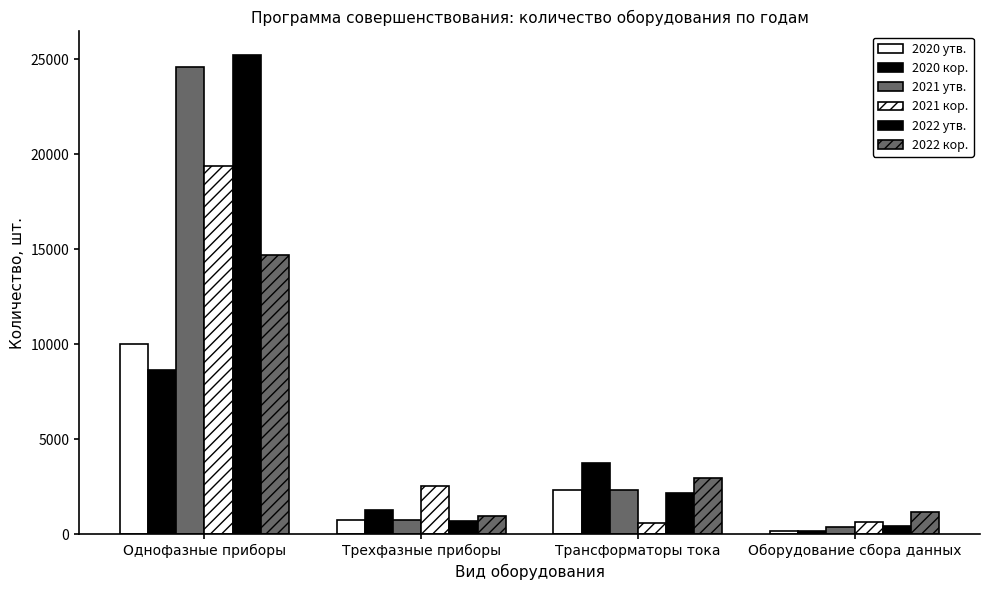

What is the spread (max minus min) of values at Трехфазные приборы?

1818